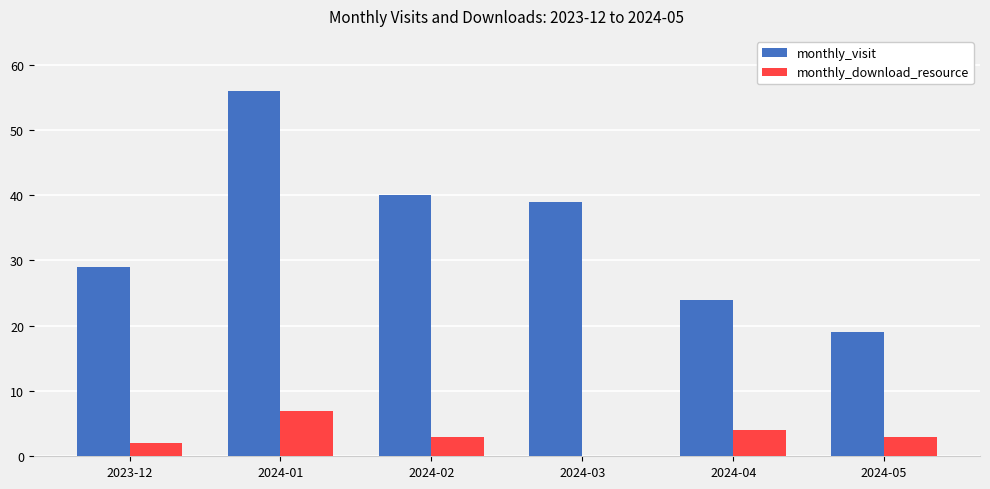

Count the number of categories in the chart.

6